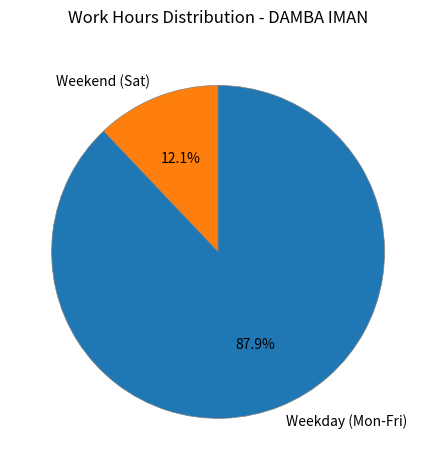

Which has a higher value, Weekend (Sat) or Weekday (Mon-Fri)?

Weekday (Mon-Fri)